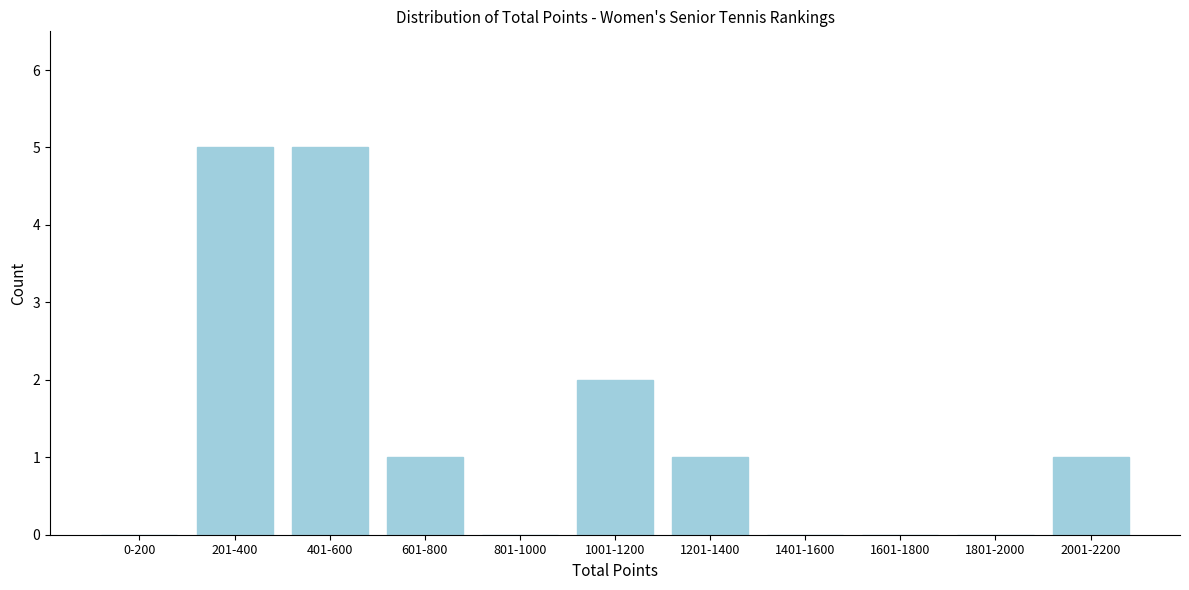

Reading right to left, list all the values displayed in this chart.

2001-2200=1	1801-2000=0	1601-1800=0	1401-1600=0	1201-1400=1	1001-1200=2	801-1000=0	601-800=1	401-600=5	201-400=5	0-200=0